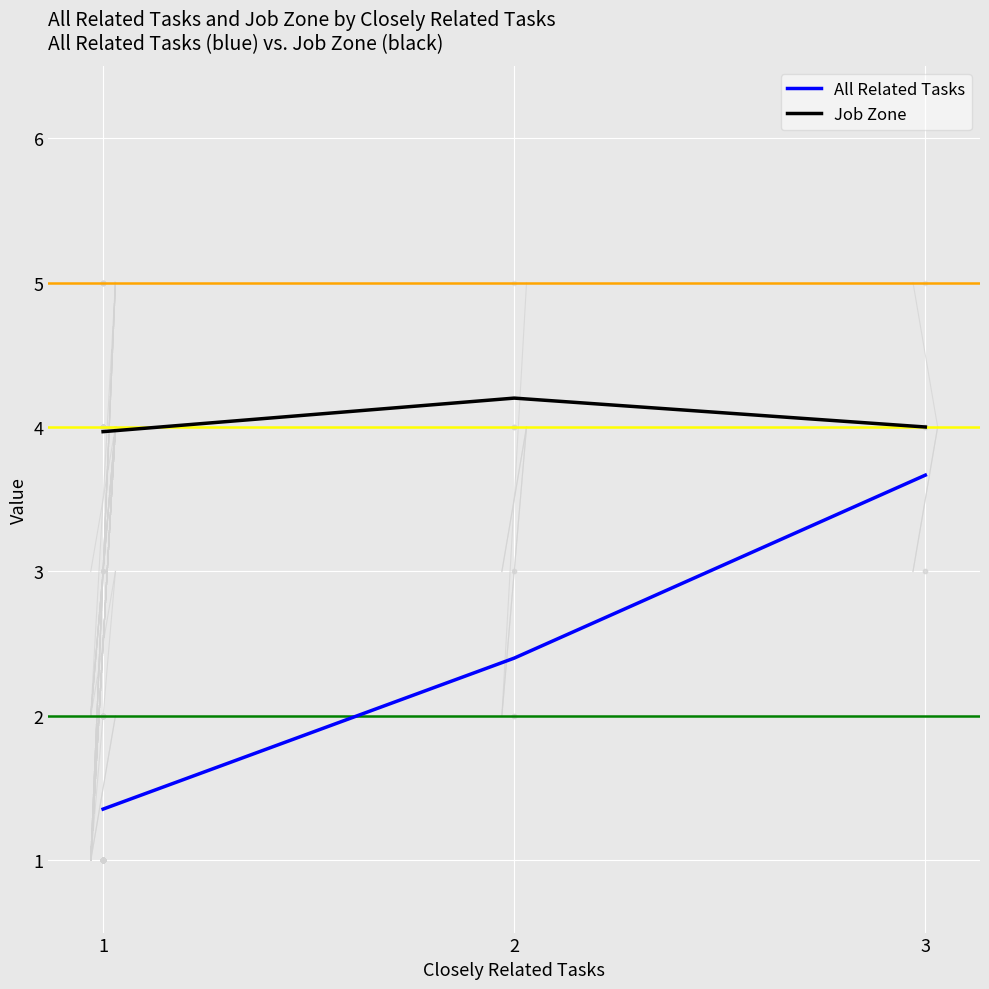

What is the spread (max minus min) of values at 3?

0.3